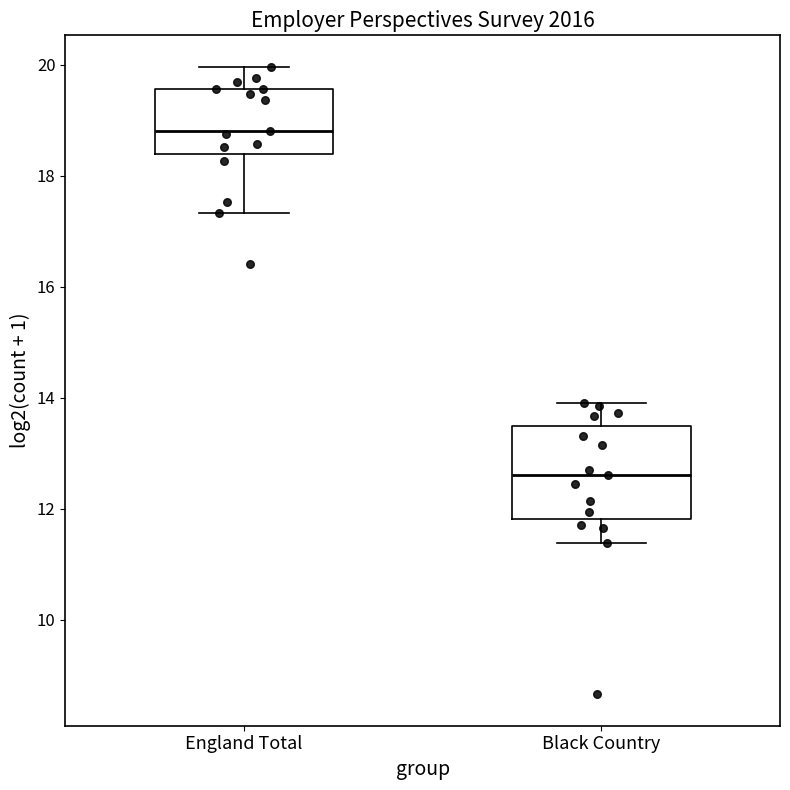

Comparing the boxes themselves (not the whiskers), which one is the tallest?

Black Country